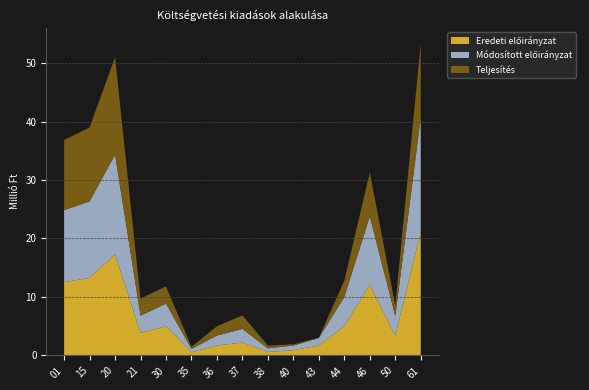

Reading right to left, transcribe all the data shown in this chart.

Eredeti előirányzat: 21114000	3354000	12080000	5000000	1675000	905000	600000	2200000	1700000	550000	5000000	3852230	17274333	13269333	12529000
Módosított előirányzat: 19576437	3354000	11699297	5000000	1294297	779807	600000	2325193	1700000	550000	3842390	2952230	17061233	13055979	12315900
Teljesítés: 12678423	1837427	7494795	2796992	78000	220778	484505	2325193	1589327	357544	2975384	2925229	16651629	12646375	11984747